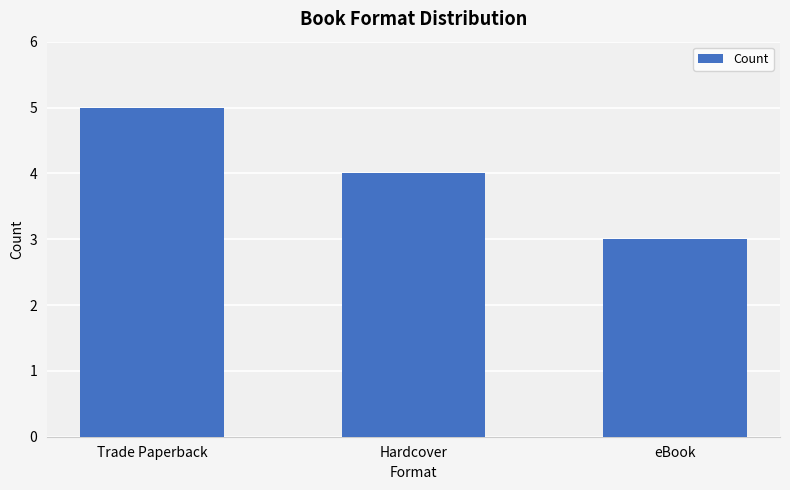

How many bars are there in total?

3